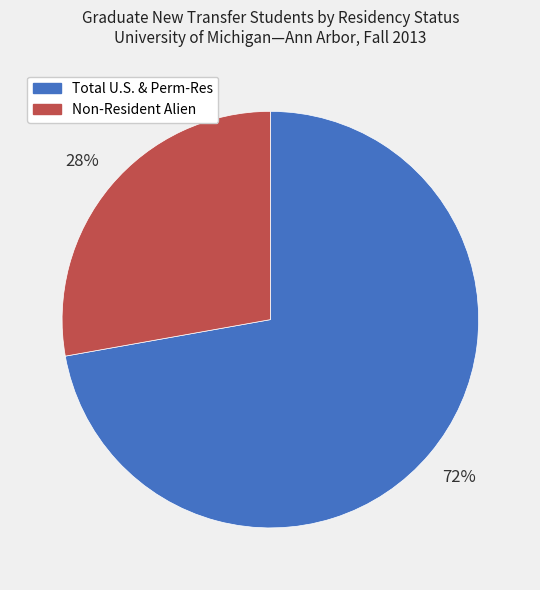

Count the number of slices in the pie.

2